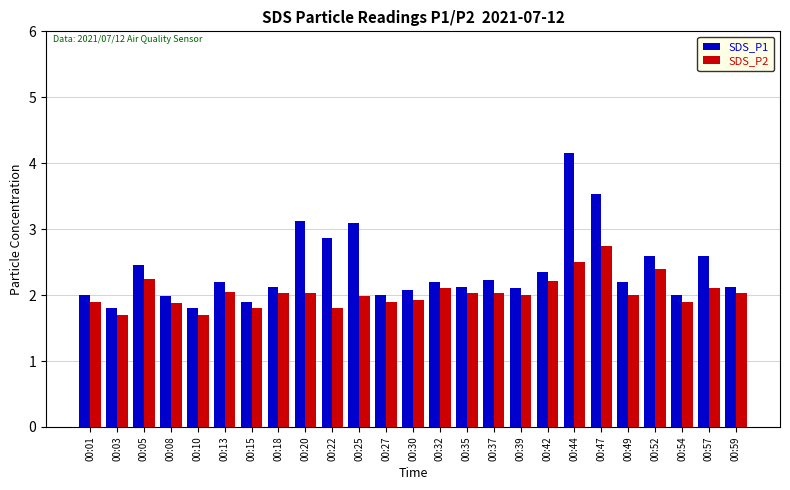

What is the total value across all series at 00:39?

4.1